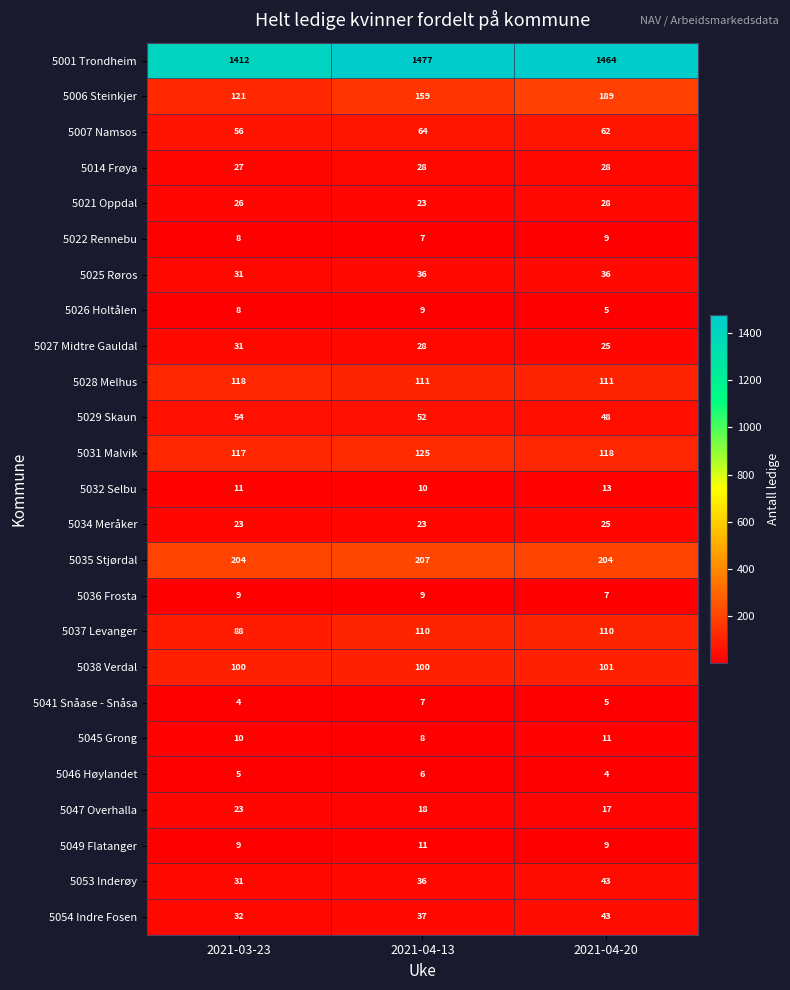

What is the average value of the 5027 Midtre Gauldal series?

28